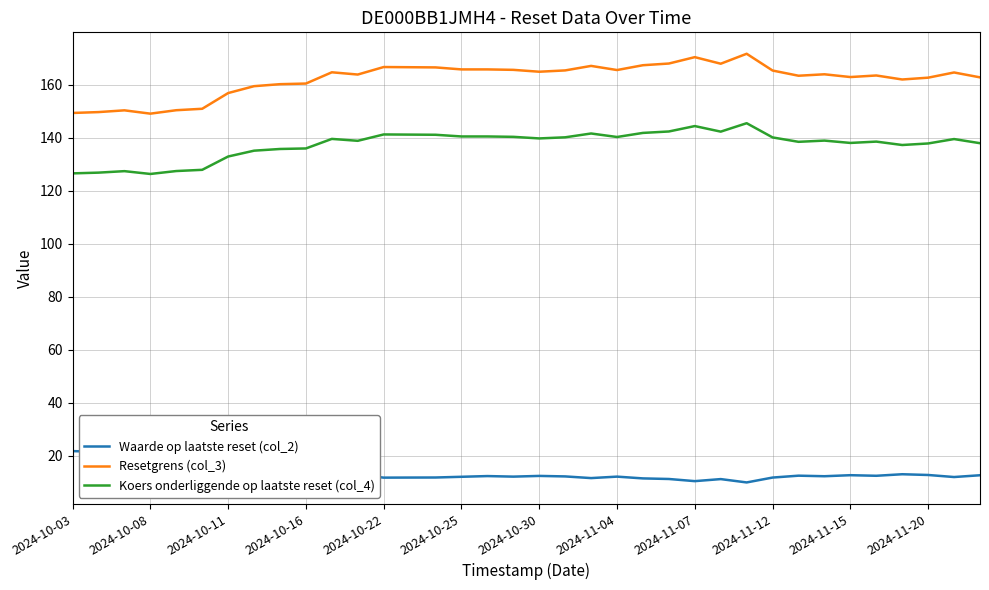

Which series changed the most between 23 and 32?

Resetgrens (col_3)